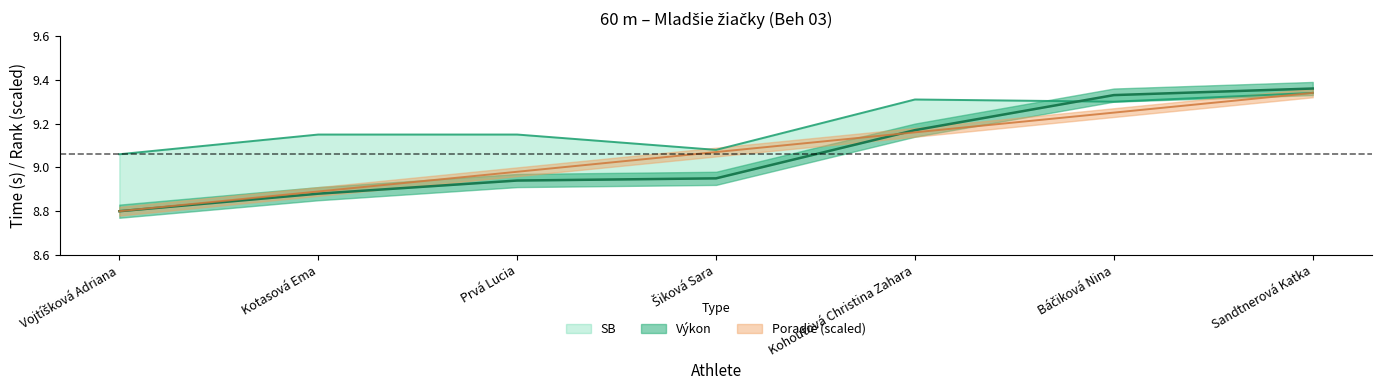

Between Kotasová Ema and Kohoutová Christina Zahara, which series saw the biggest shift?

Výkon